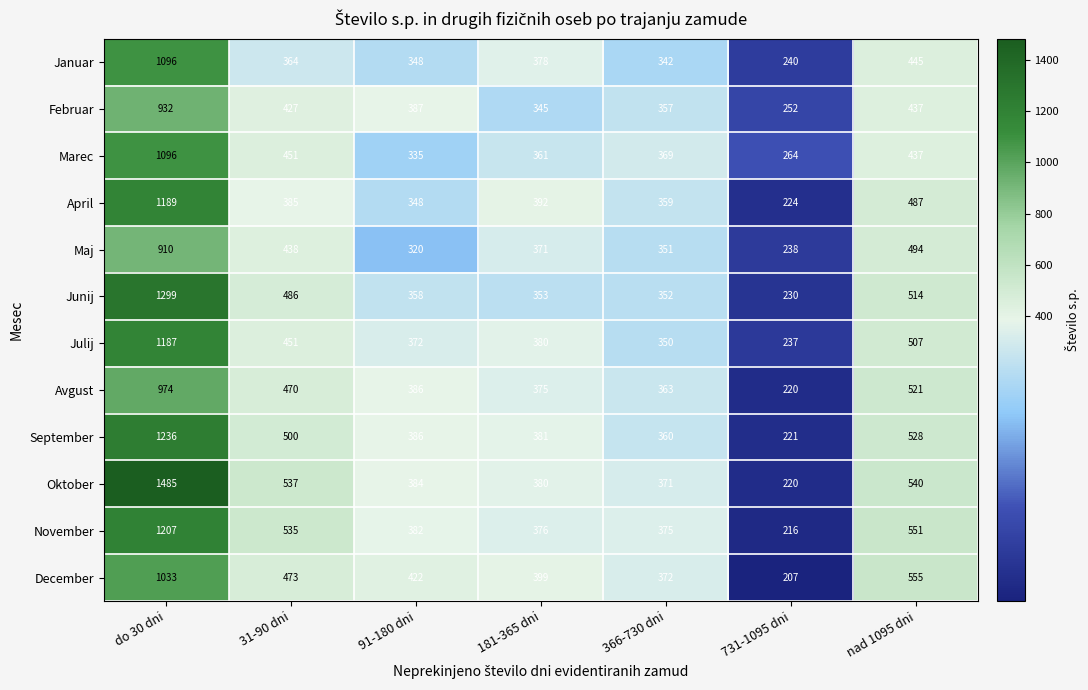

At which label does September first exceed 386?

do 30 dni